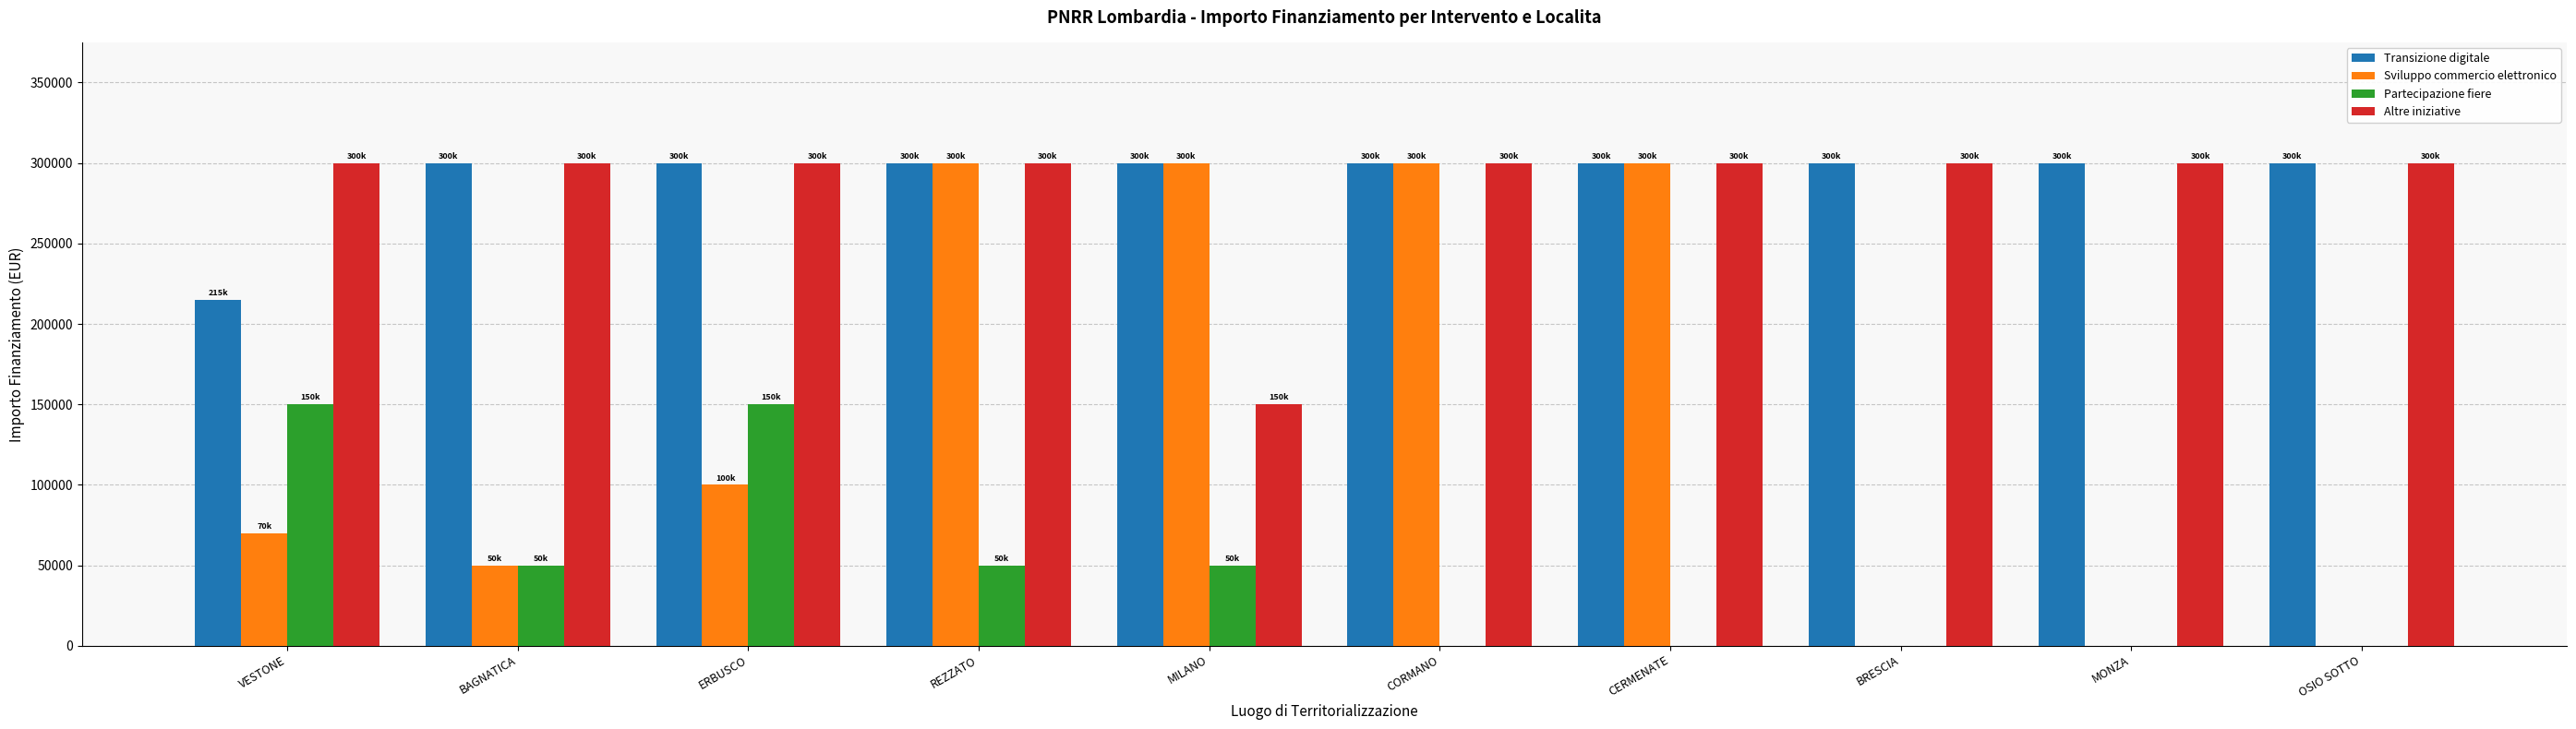

What is the sum of all Transizione digitale values?

2914800